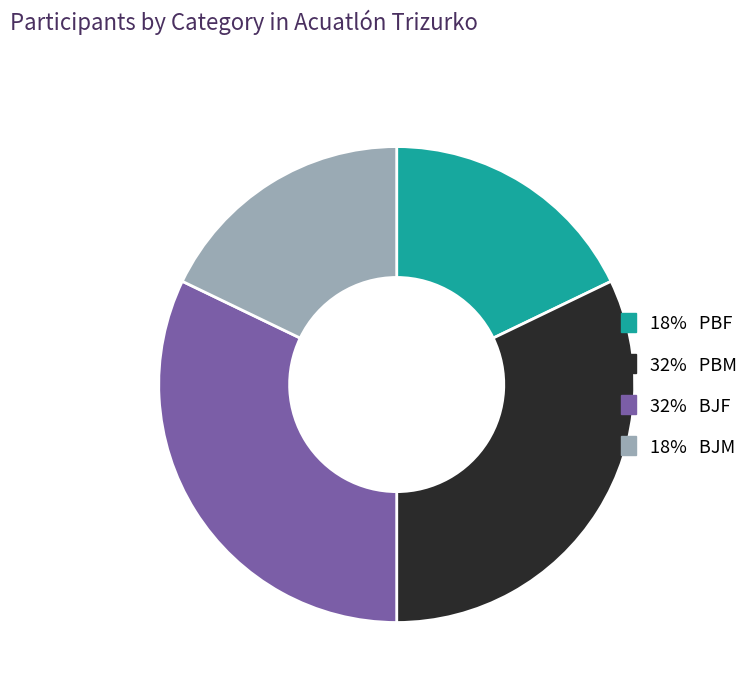

Is there any slice that represents more than half of the pie?

No